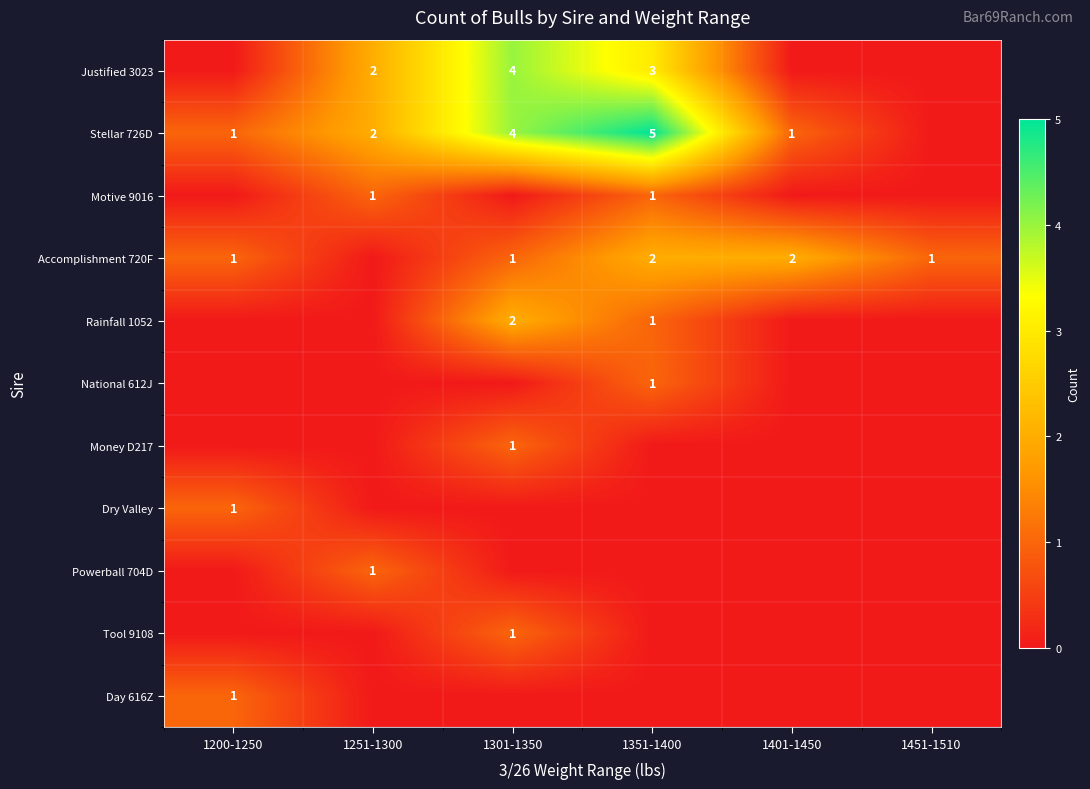

True or false: Stellar 726D has a value of 2 at 1251-1300.

True